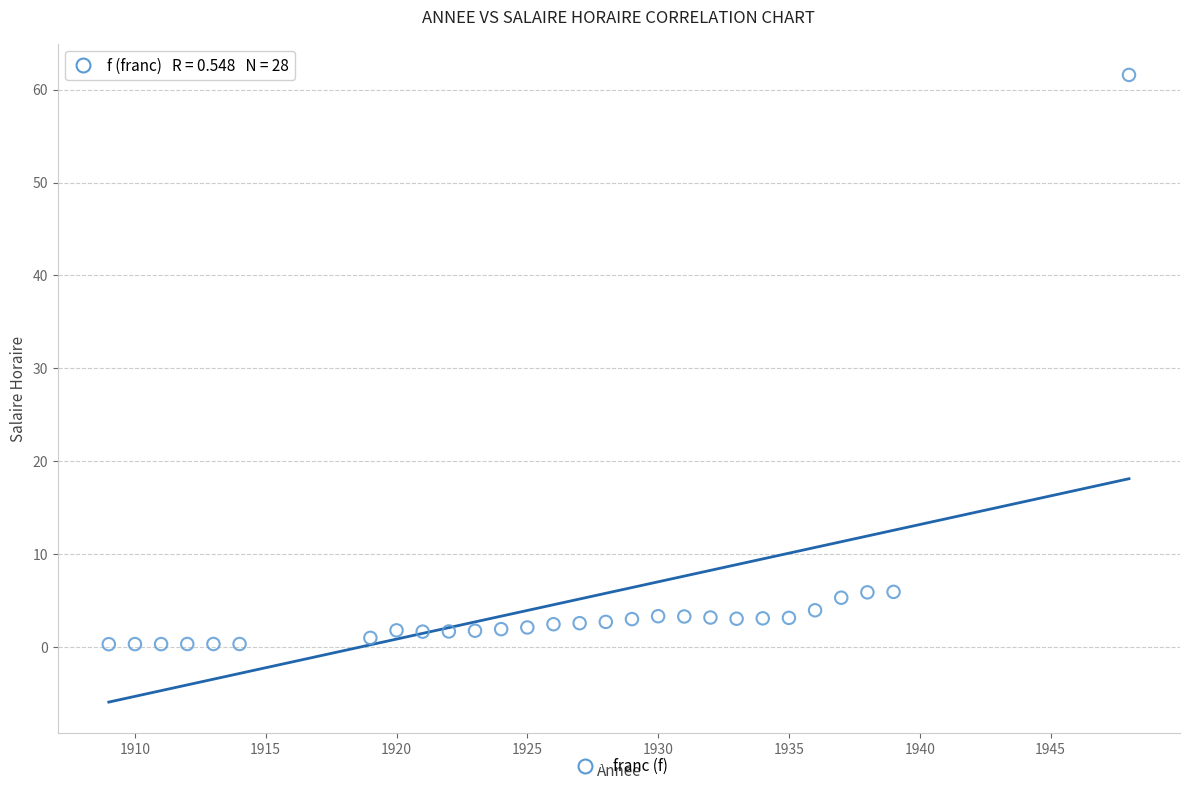

What is the range of Y values (max minus min)?

61.3